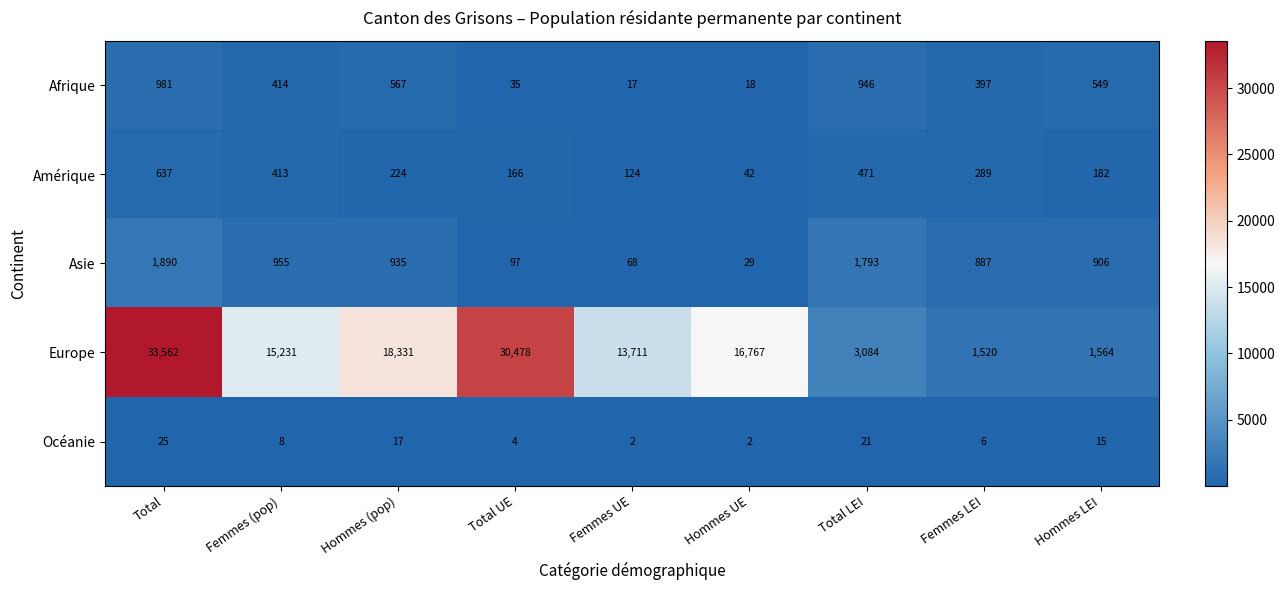

Which series has the widest spread of values?

Europe